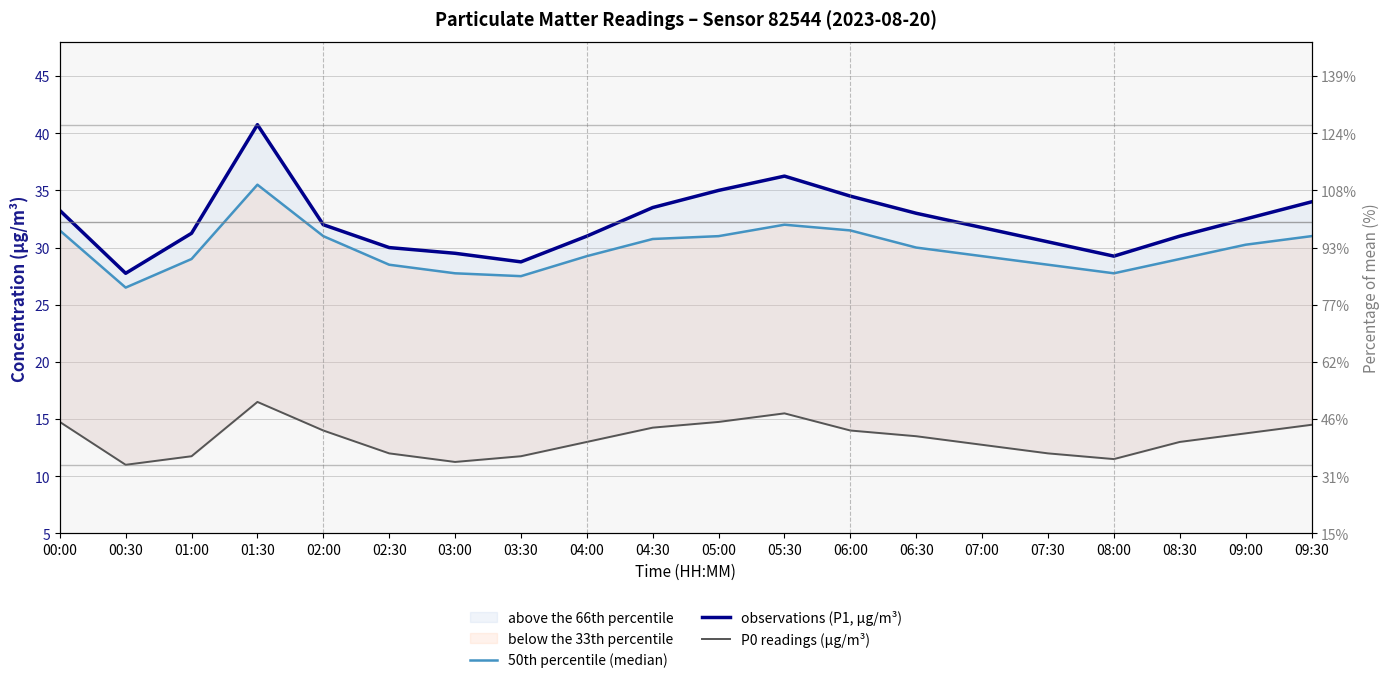

Where is P0 readings (µg/m³) nearest to the value 13?

04:00